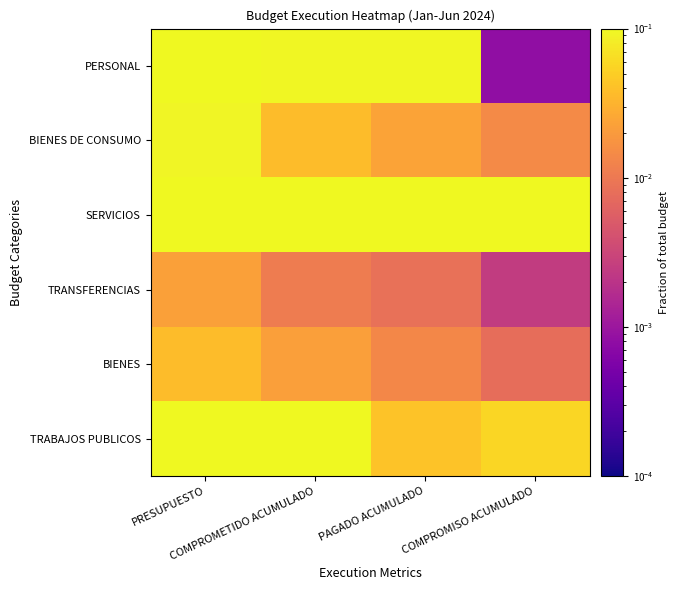

Which label corresponds to the largest value in the chart?

PRESUPUESTO